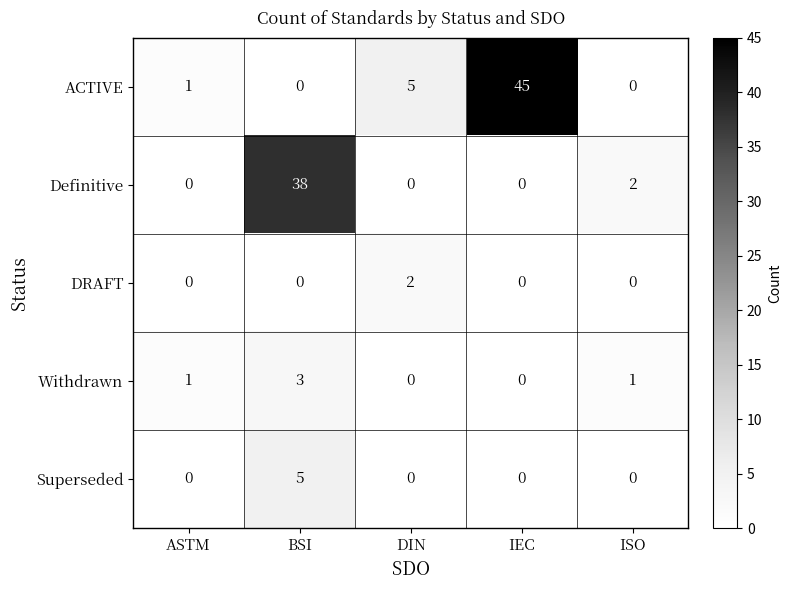

What is the difference between the maximum and minimum values in the Withdrawn series?

3